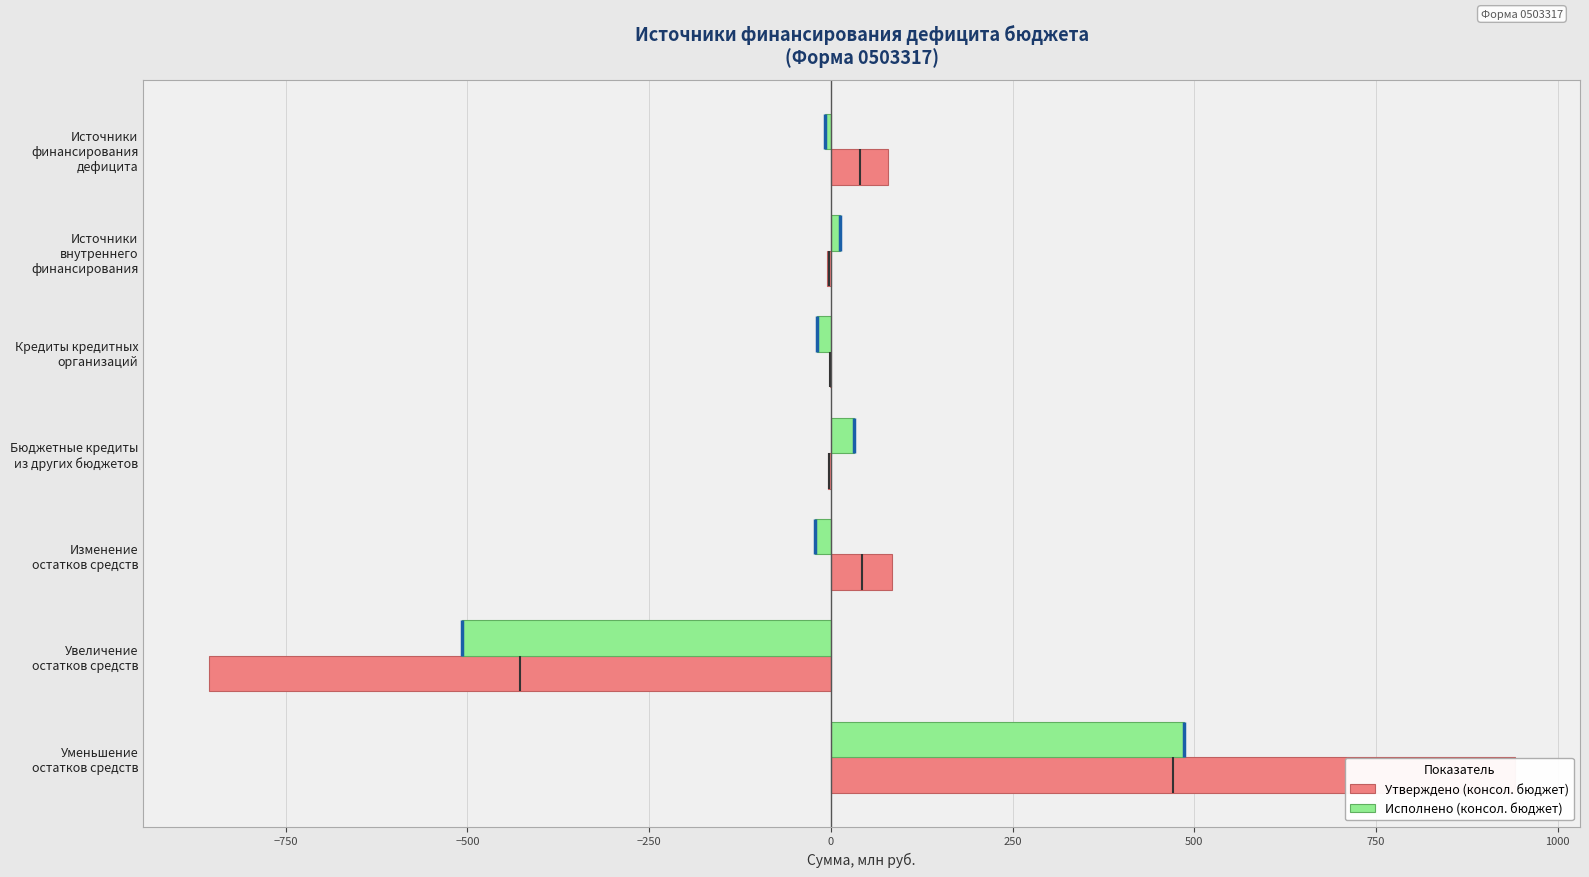

List the series in order of their peak value, highest first.

Утверждено (консол. бюджет), Исполнено (консол. бюджет)